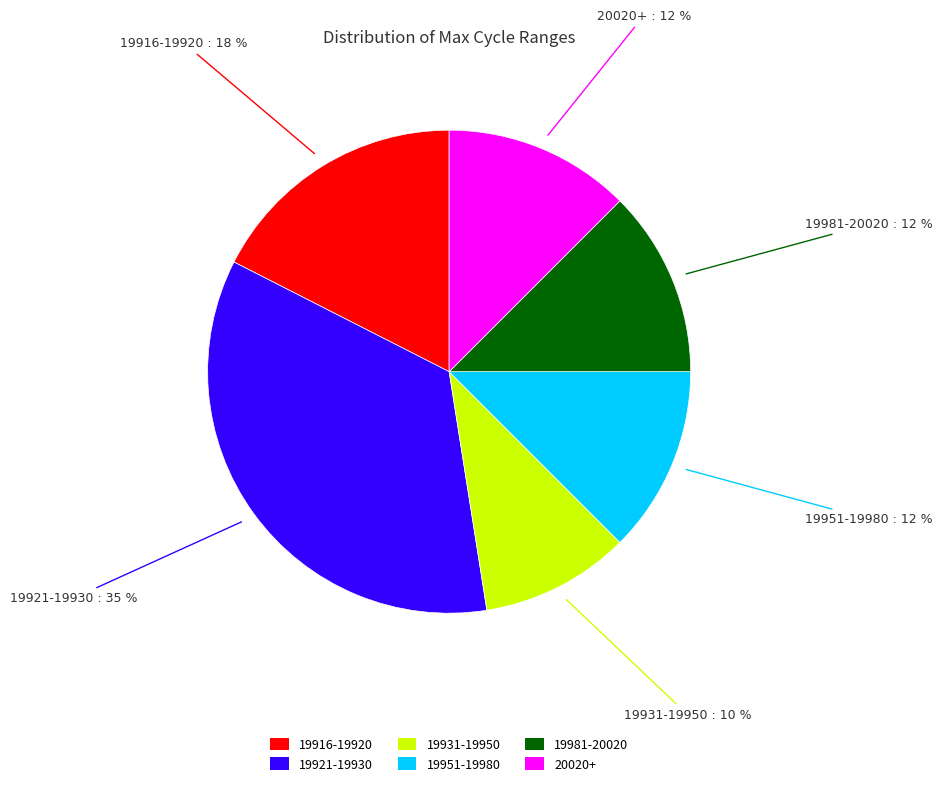

What is the ratio of the value at 19981-20020 to the value at 20020+?

1.0